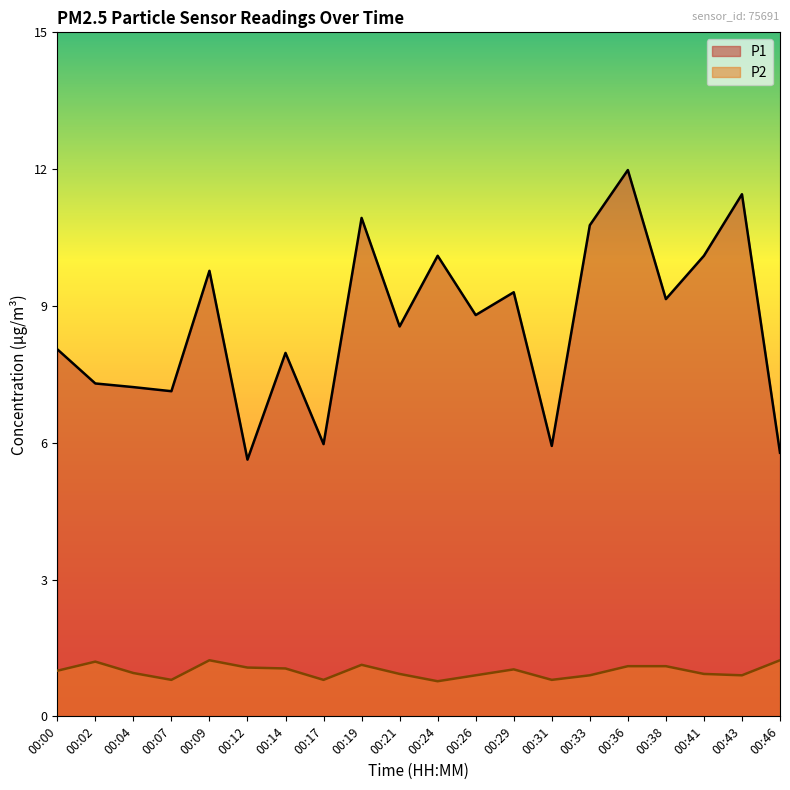

Does the chart display data point markers on the line(s)?

No